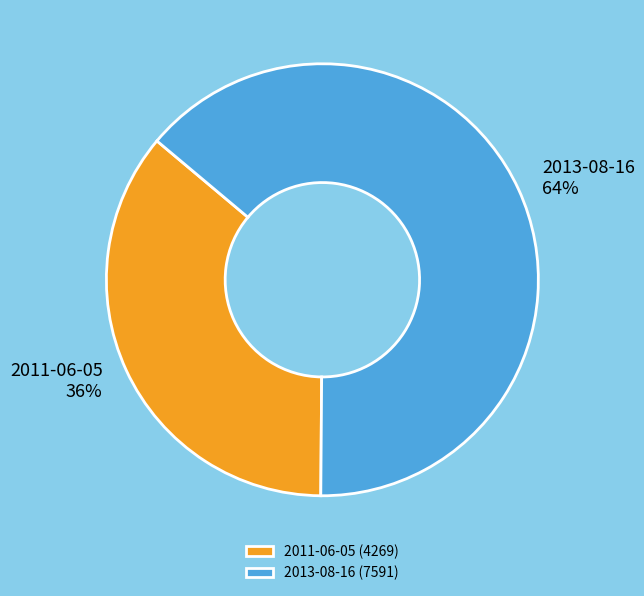

Count the number of slices in the pie.

2